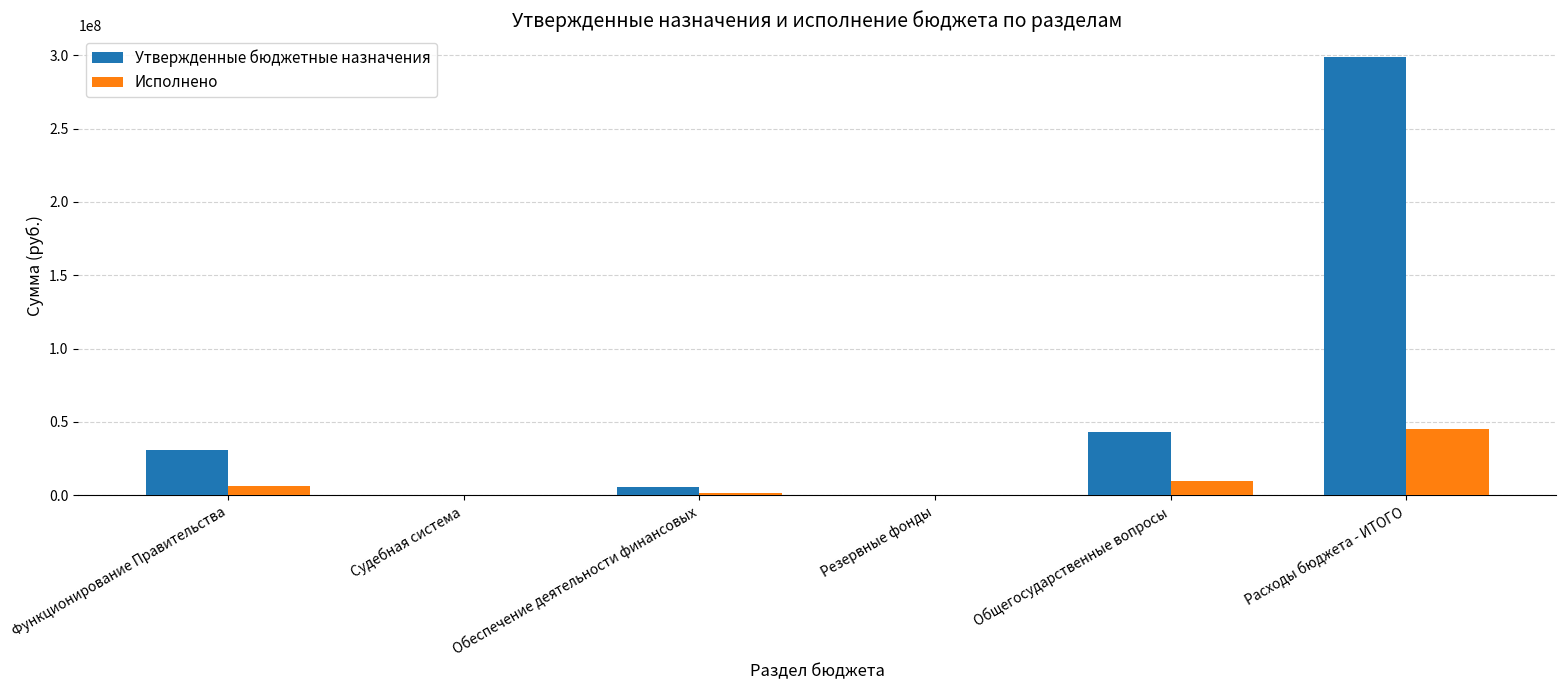

Which series changed the most between Функционирование Правительства and Расходы бюджета - ИТОГО?

Утвержденные бюджетные назначения